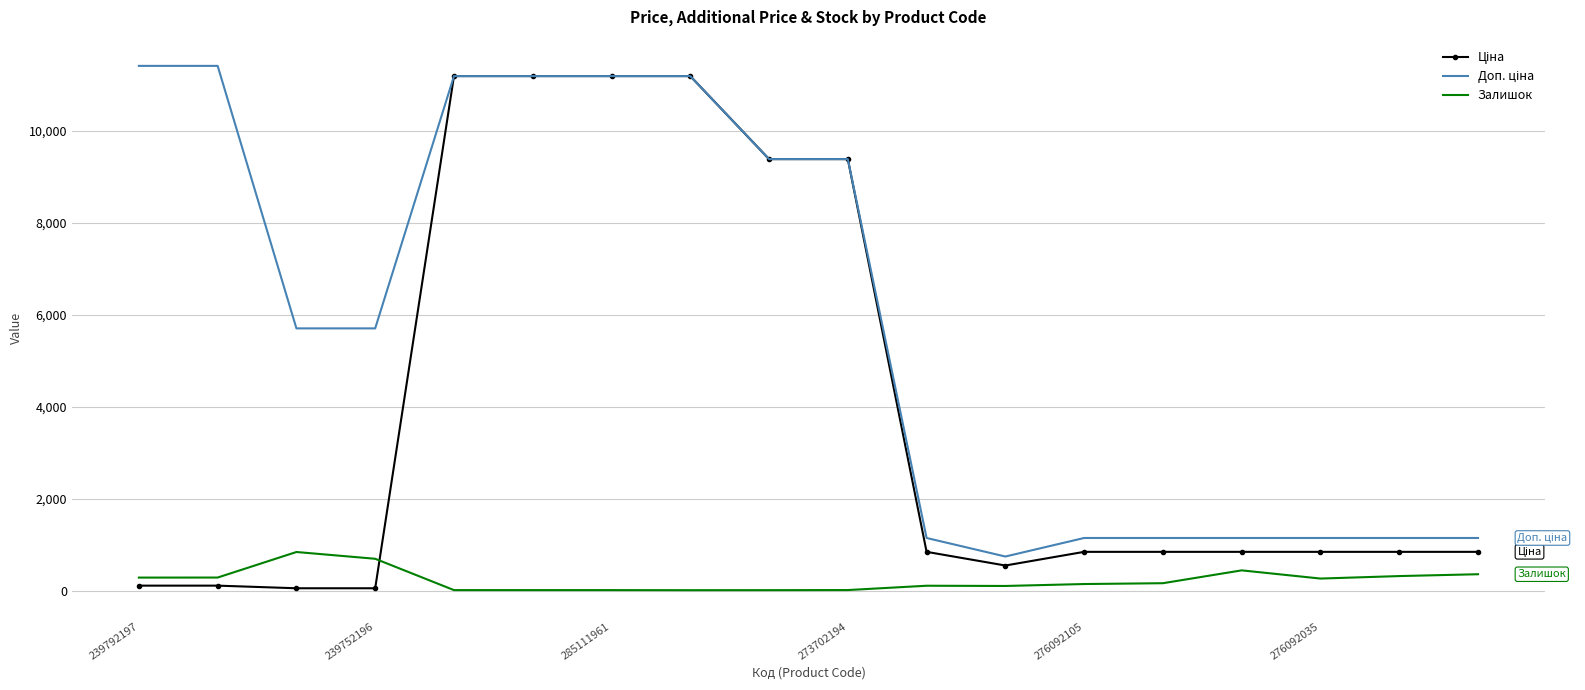

What is the maximum value shown in the chart?

11410.0